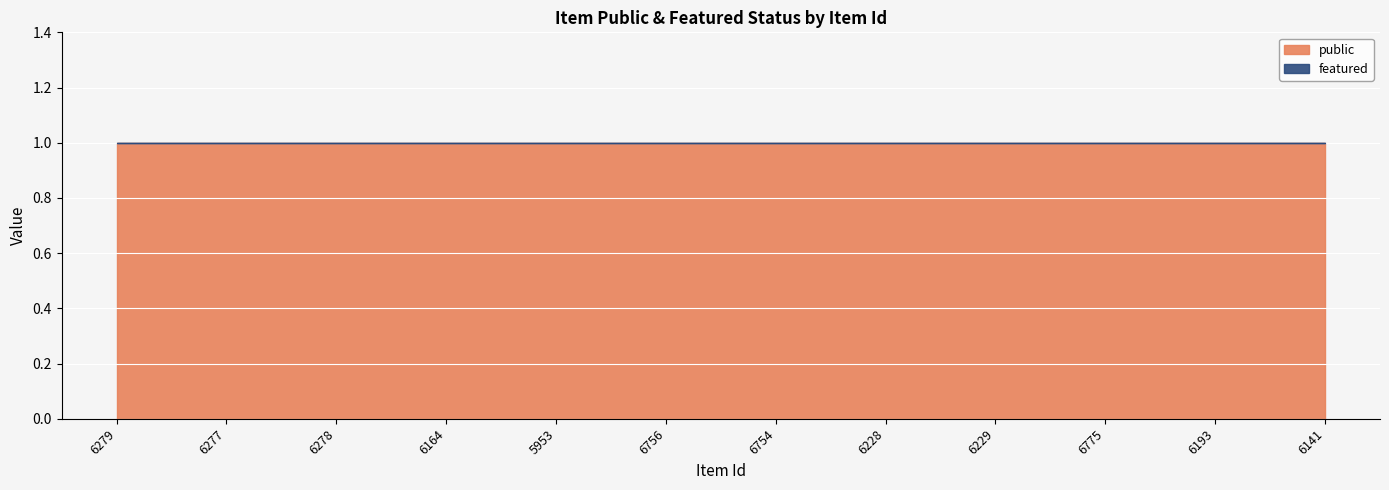

Reading right to left, transcribe all the data shown in this chart.

public: 6141=1	6193=1	6775=1	6229=1	6228=1	6754=1	6756=1	5953=1	6164=1	6278=1	6277=1	6279=1
featured: 6141=0	6193=0	6775=0	6229=0	6228=0	6754=0	6756=0	5953=0	6164=0	6278=0	6277=0	6279=0